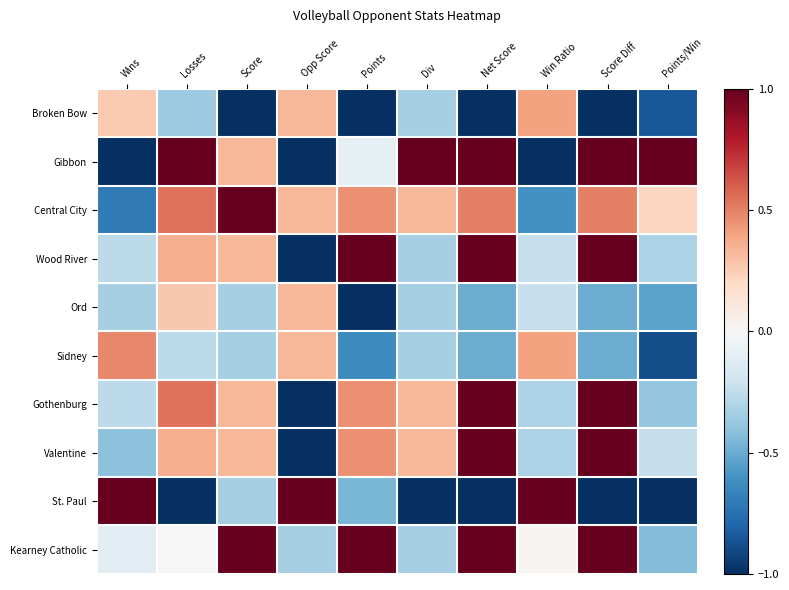

Reading left to right, list all the values displayed in this chart.

Broken Bow: Wins=0.3	Losses=-0.4	Score=-1.0	Opp Score=0.3	Points=-1.0	Div=-0.3	Net Score=-1.0	Win Ratio=0.4	Score Diff=-1.0	Points/Win=-0.9
Gibbon: Wins=-1.0	Losses=1.0	Score=0.3	Opp Score=-1.0	Points=-0.1	Div=1.0	Net Score=1.0	Win Ratio=-1.0	Score Diff=1.0	Points/Win=1.0
Central City: Wins=-0.7	Losses=0.5	Score=1.0	Opp Score=0.3	Points=0.5	Div=0.3	Net Score=0.5	Win Ratio=-0.6	Score Diff=0.5	Points/Win=0.2
Wood River: Wins=-0.3	Losses=0.4	Score=0.3	Opp Score=-1.0	Points=1.0	Div=-0.3	Net Score=1.0	Win Ratio=-0.2	Score Diff=1.0	Points/Win=-0.3
Ord: Wins=-0.3	Losses=0.3	Score=-0.3	Opp Score=0.3	Points=-1.0	Div=-0.3	Net Score=-0.5	Win Ratio=-0.2	Score Diff=-0.5	Points/Win=-0.5
Sidney: Wins=0.5	Losses=-0.3	Score=-0.3	Opp Score=0.3	Points=-0.6	Div=-0.3	Net Score=-0.5	Win Ratio=0.4	Score Diff=-0.5	Points/Win=-0.9
Gothenburg: Wins=-0.3	Losses=0.5	Score=0.3	Opp Score=-1.0	Points=0.5	Div=0.3	Net Score=1.0	Win Ratio=-0.3	Score Diff=1.0	Points/Win=-0.4
Valentine: Wins=-0.4	Losses=0.4	Score=0.3	Opp Score=-1.0	Points=0.5	Div=0.3	Net Score=1.0	Win Ratio=-0.3	Score Diff=1.0	Points/Win=-0.2
St. Paul: Wins=1.0	Losses=-1.0	Score=-0.3	Opp Score=1.0	Points=-0.5	Div=-1.0	Net Score=-1.0	Win Ratio=1.0	Score Diff=-1.0	Points/Win=-1.0
Kearney Catholic: Wins=-0.1	Losses=0.0	Score=1.0	Opp Score=-0.3	Points=1.0	Div=-0.3	Net Score=1.0	Win Ratio=0.0	Score Diff=1.0	Points/Win=-0.4